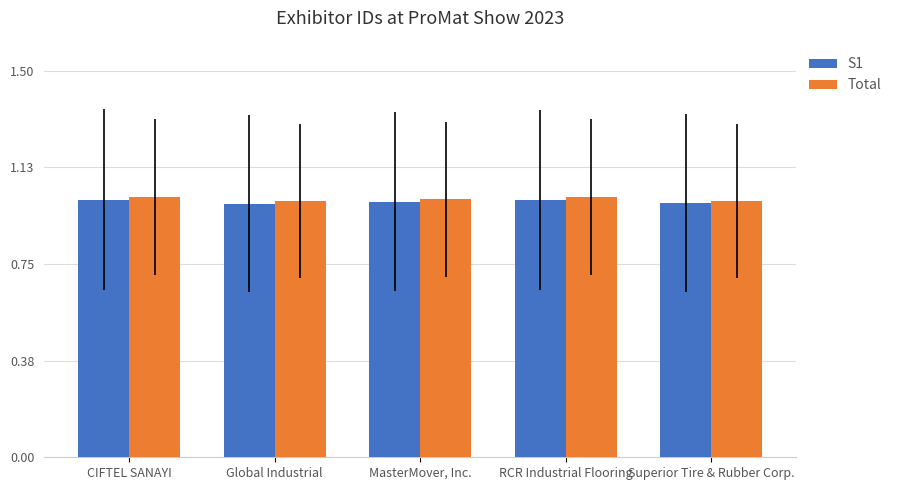

Is it true that Total equals 1.3 at MasterMover, Inc.?

False